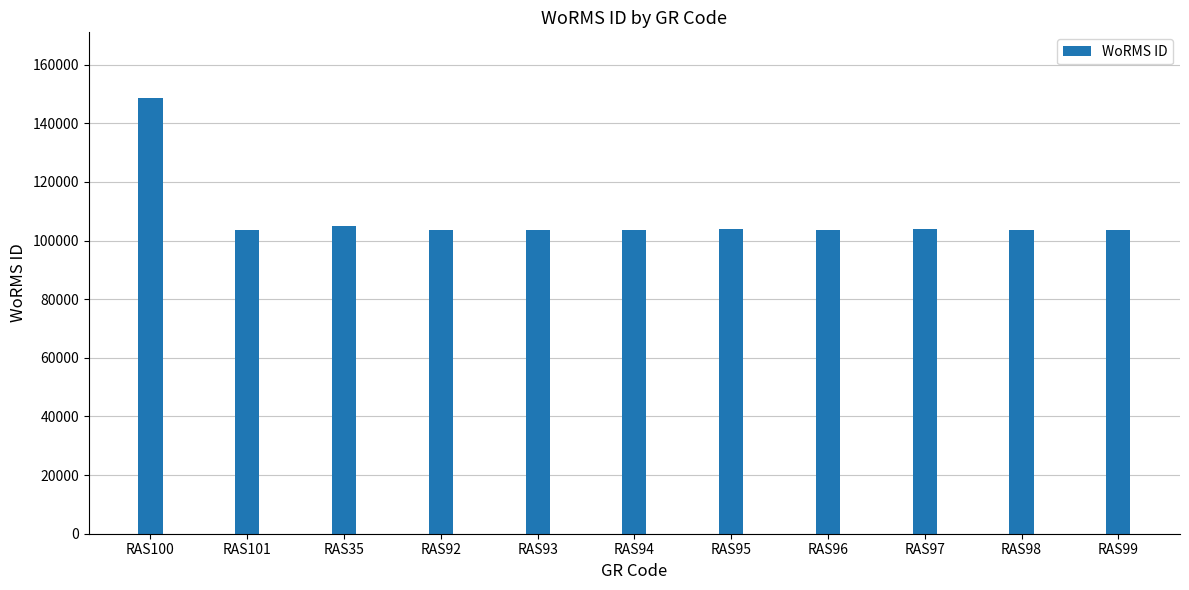

What is the smallest value displayed?

103439